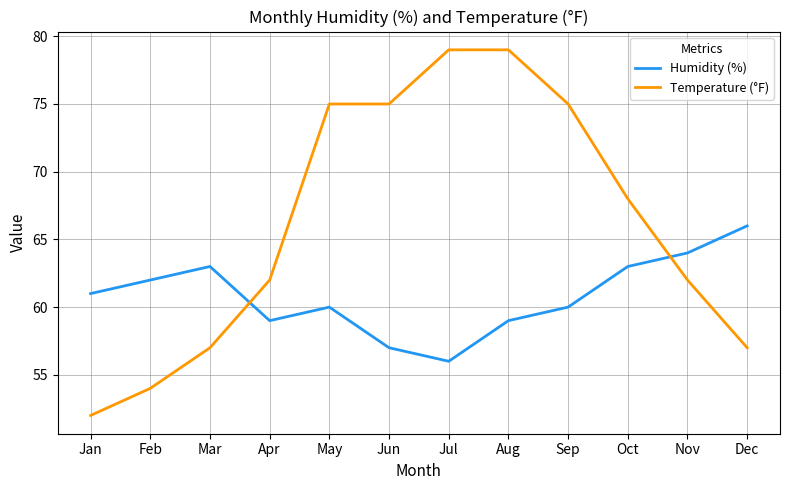

Rank the series by their maximum value, from lowest to highest.

Humidity (%), Temperature (°F)